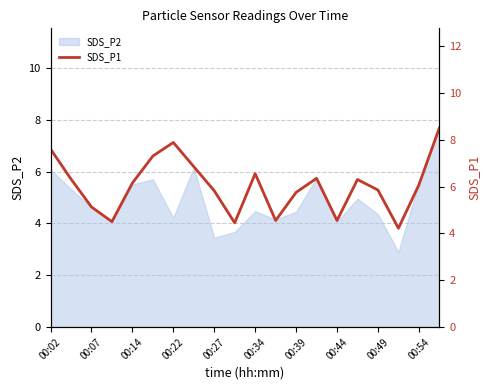

The value of SDS_P2 at 00:27 is 3.5. True or false?

True